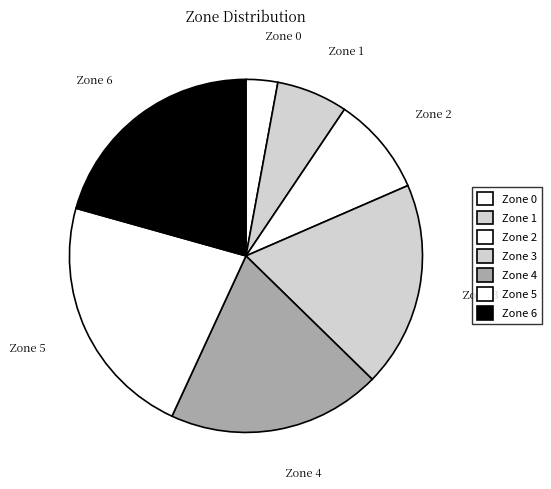

Does Zone 4 represent more than half of the total?

No